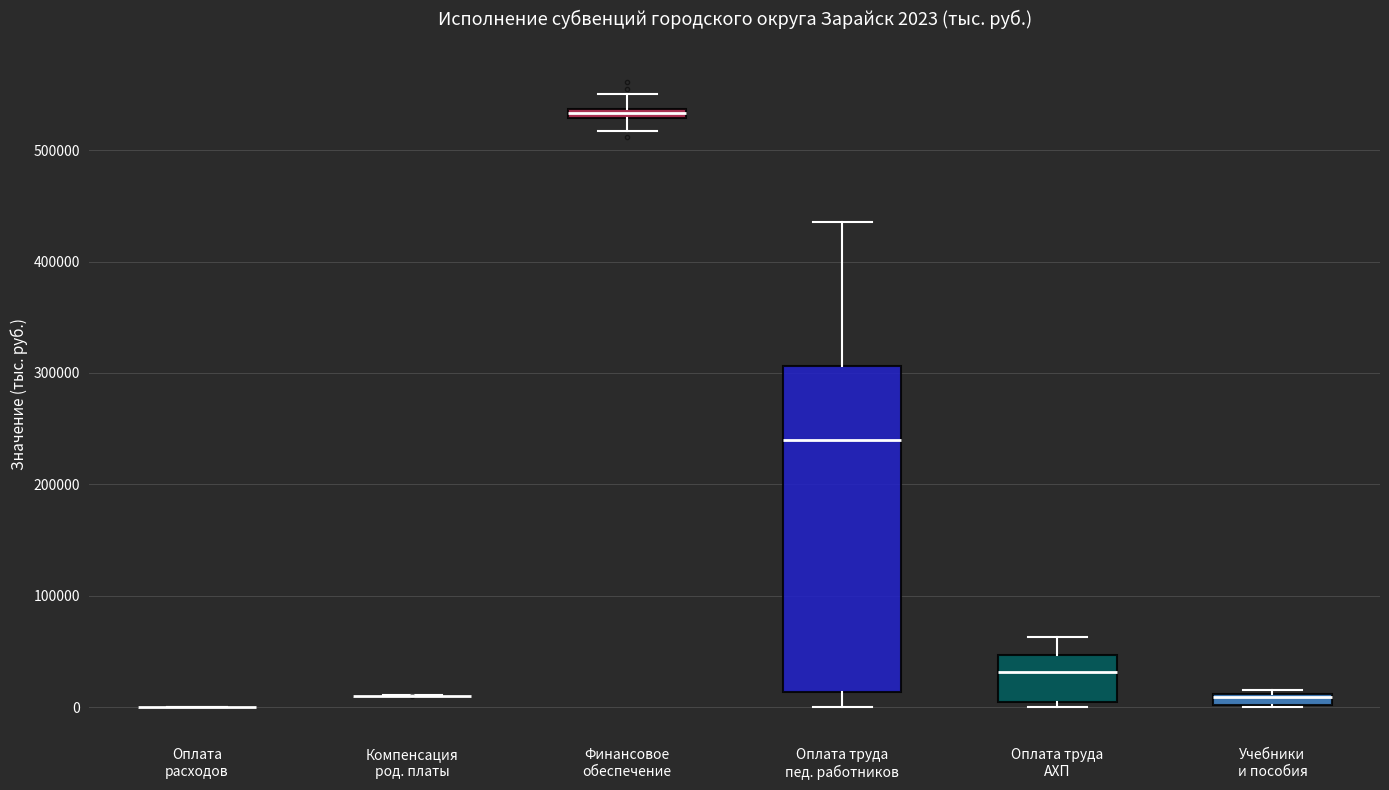

Which box is the tallest, from its lower edge to its upper edge?

Оплата труда пед. работников